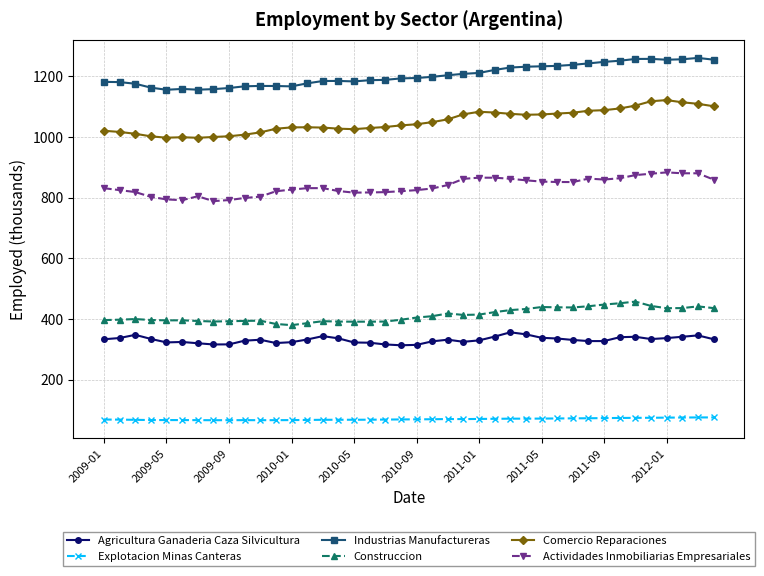

Which series has the widest spread of values?

Comercio Reparaciones